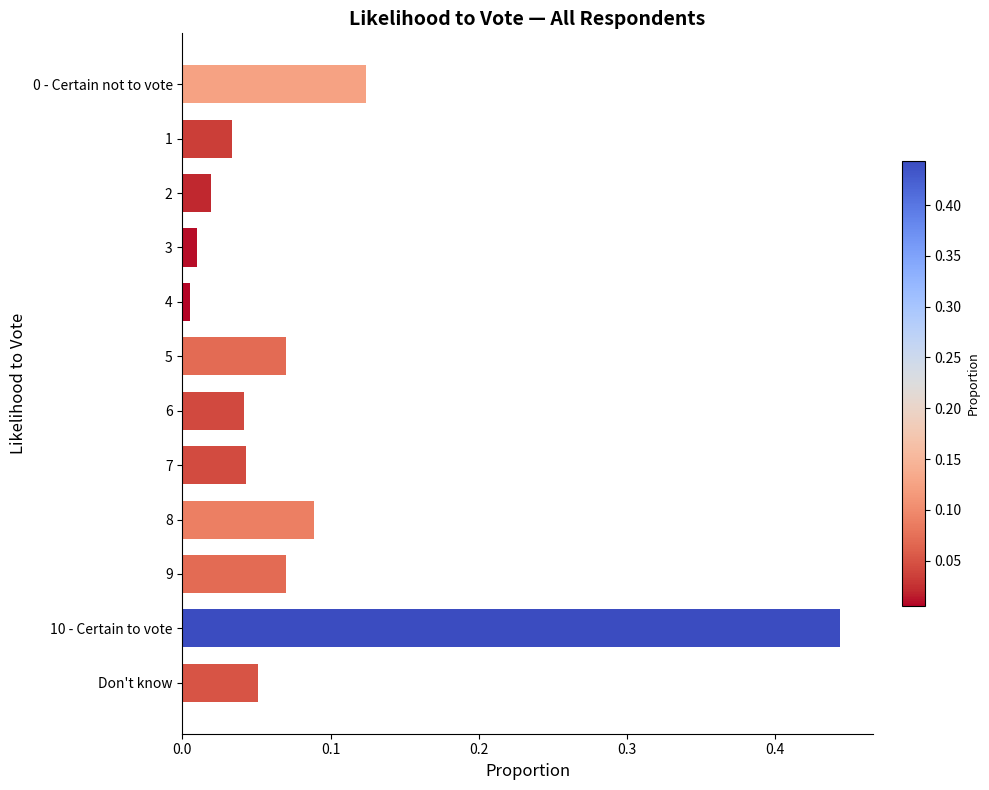

What is the label of the 10th bar from the top?

9